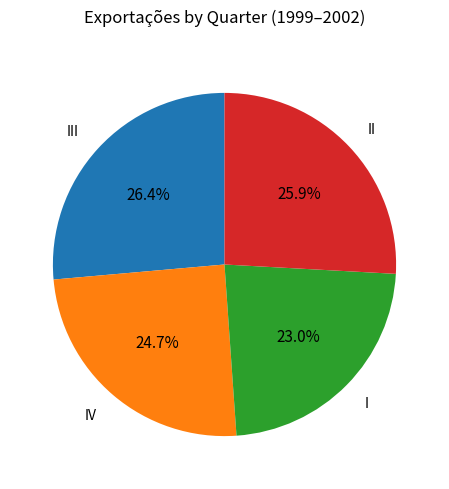

What is the largest slice in the pie chart?

III